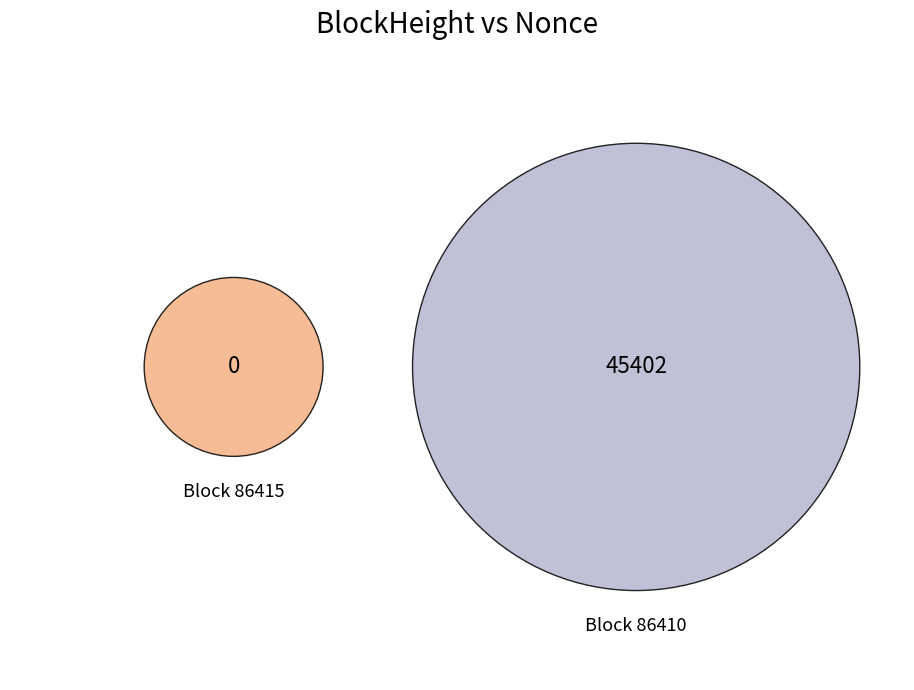

Combined, what portion of the pie is 86415 and 86410?

100.0%